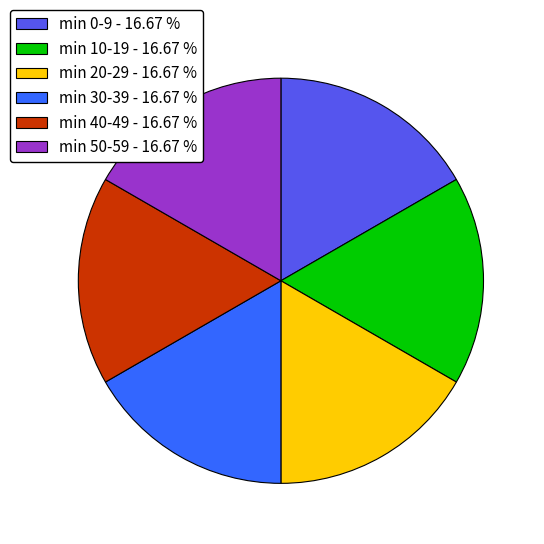

Is there any slice that represents more than half of the pie?

No